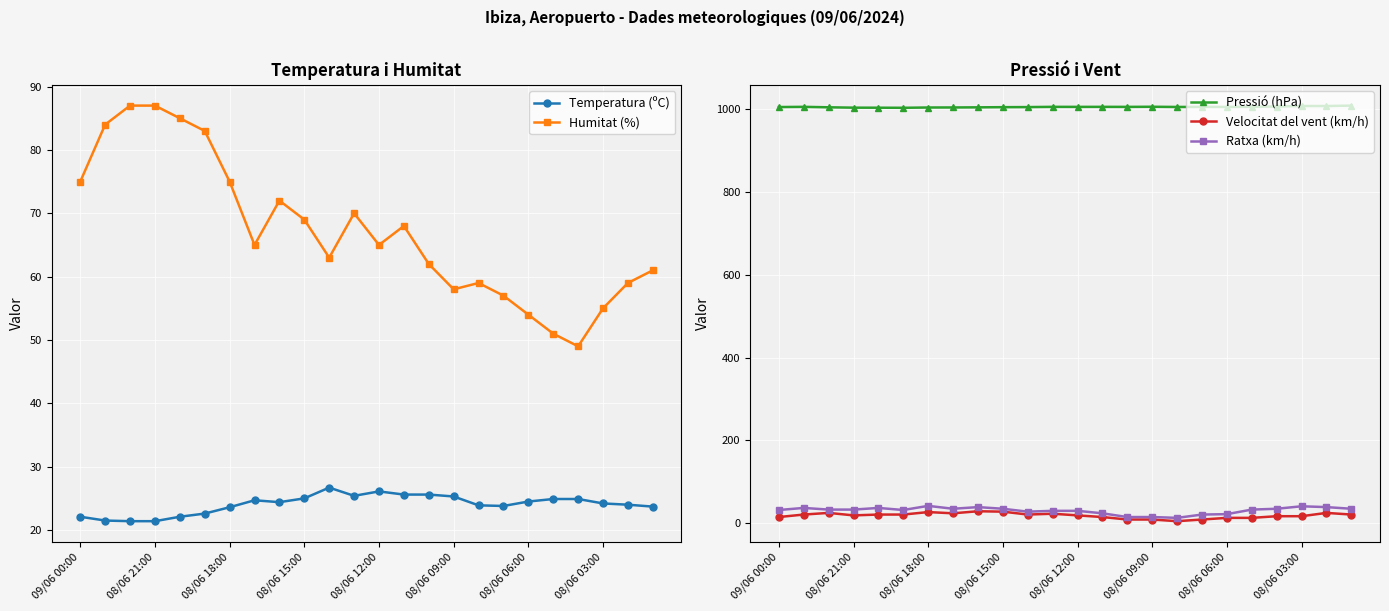

How many values in the Pressió (hPa) series exceed 1006?

12